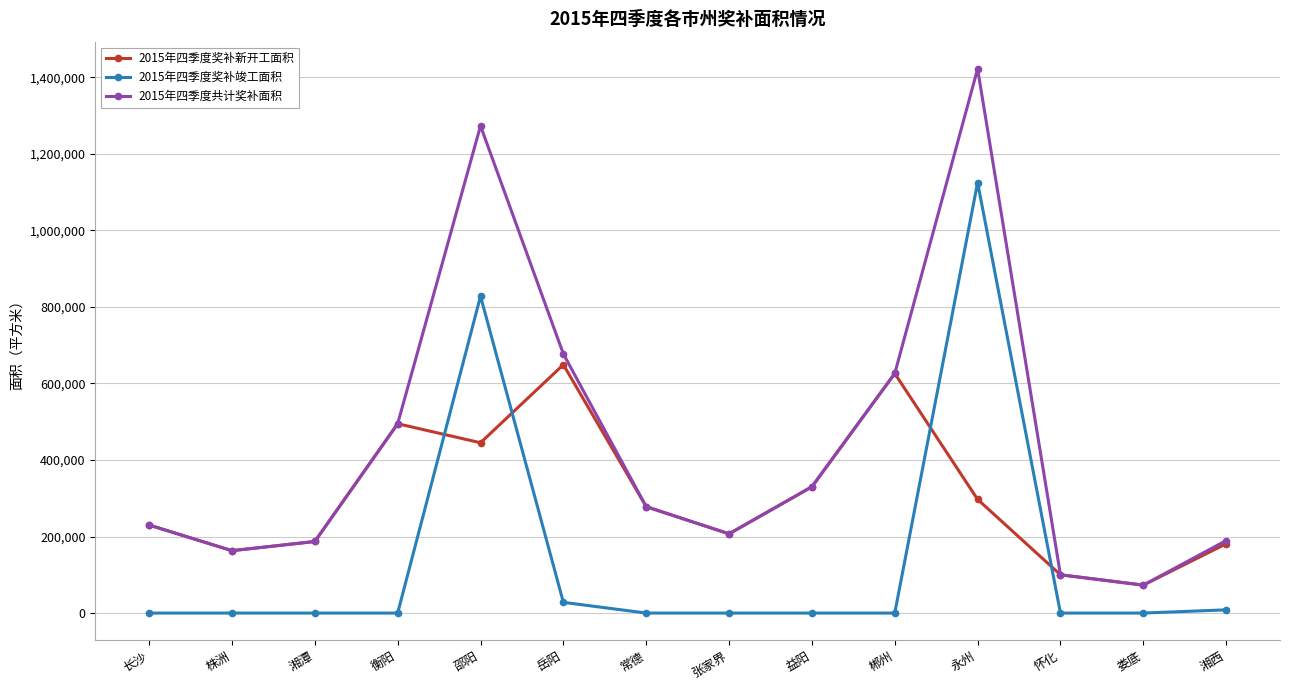

List the series in order of their peak value, lowest first.

2015年四季度奖补新开工面积, 2015年四季度奖补竣工面积, 2015年四季度共计奖补面积